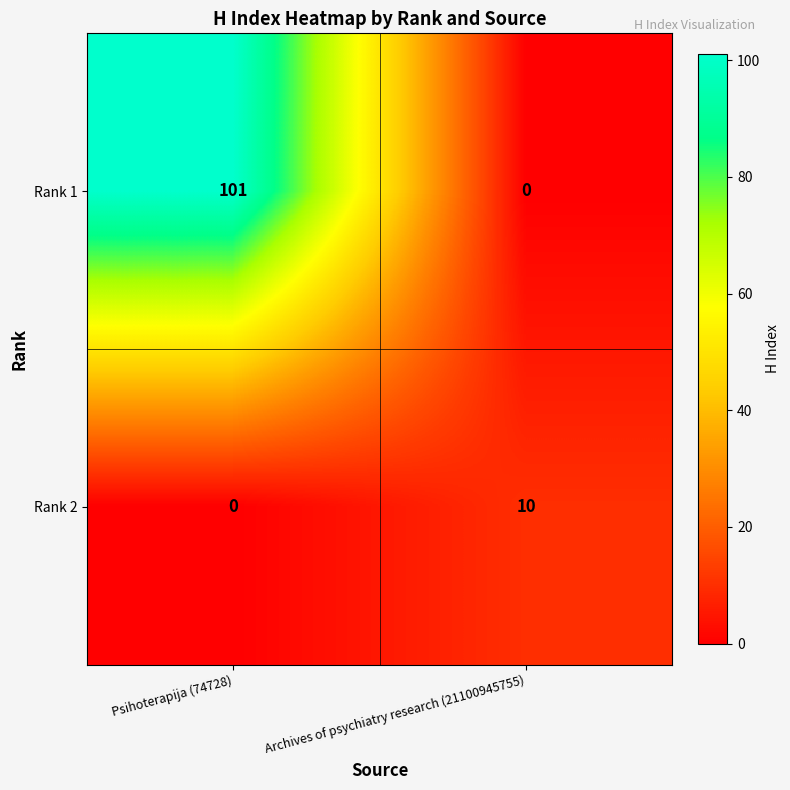

How many positive values does the Rank 2 series have?

1